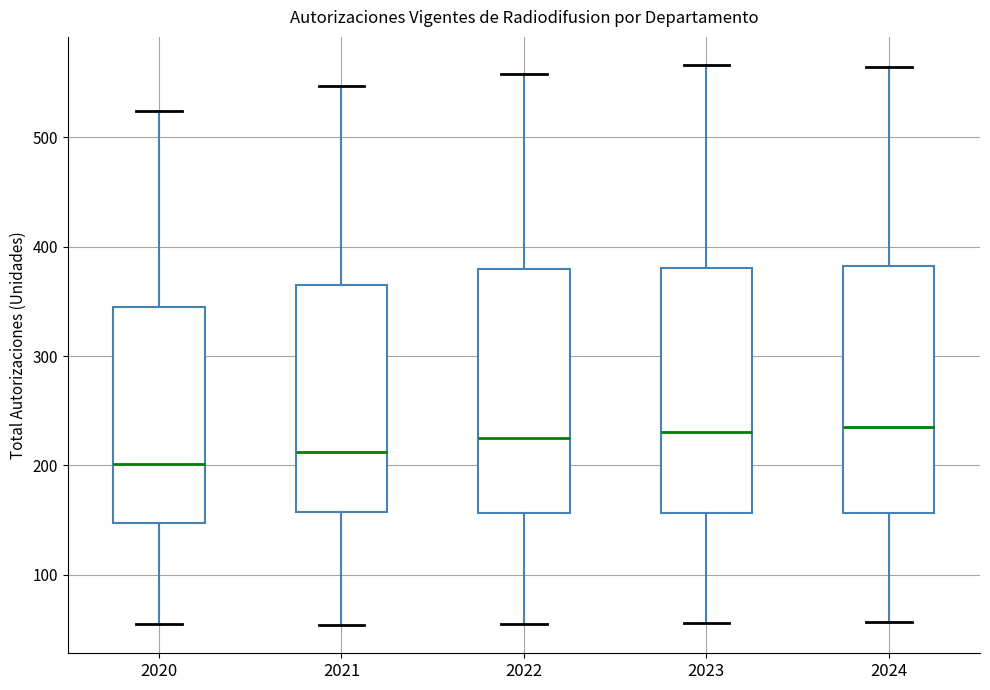

Which box's median line is the lowest?

2020